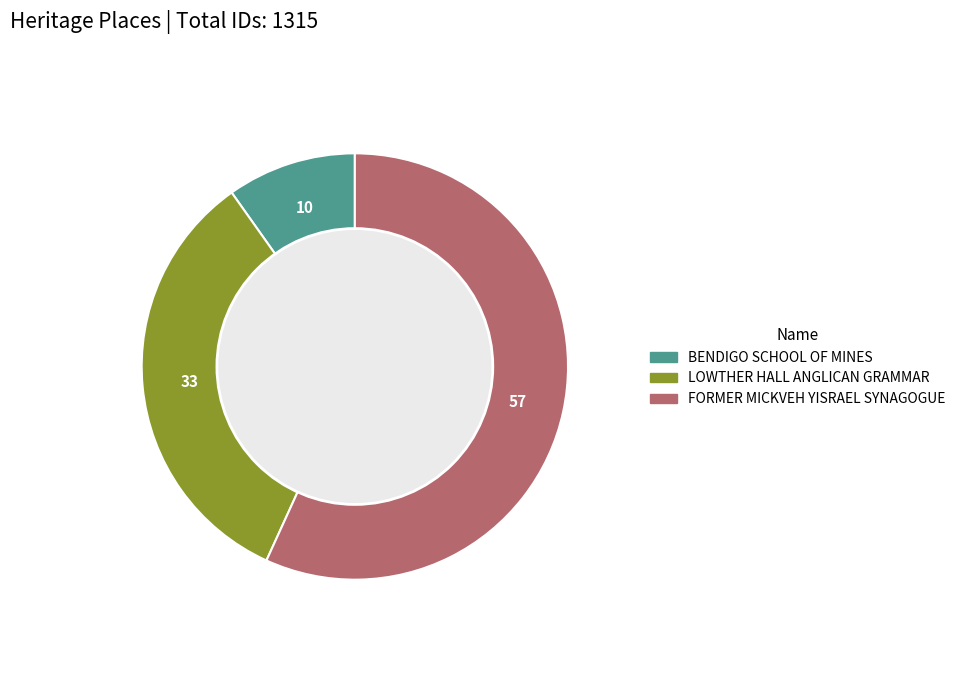

Does any single category account for the majority?

Yes